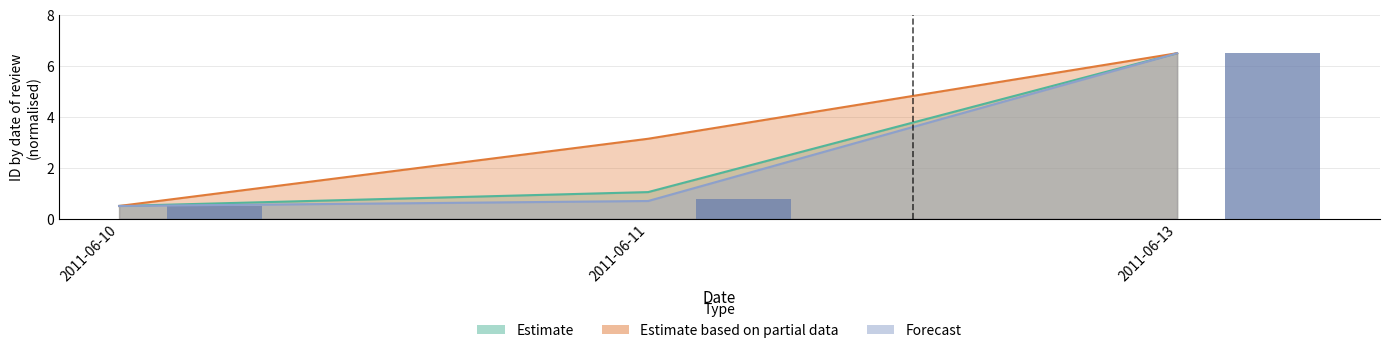

Which category has the highest value in the Forecast series?

2011-06-13